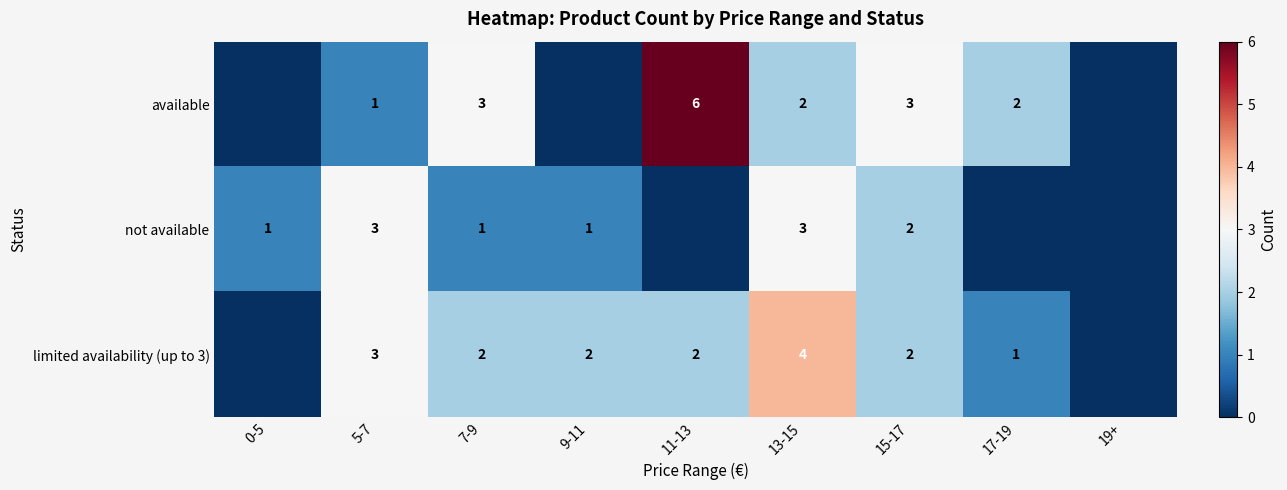

What is the difference between the not available values at 5-7 and 15-17?

1